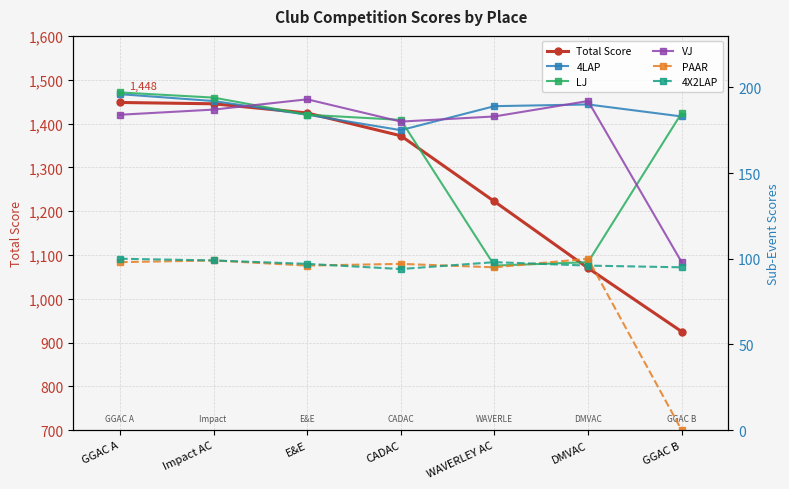

Is it true that VJ equals 192 at DMVAC?

True